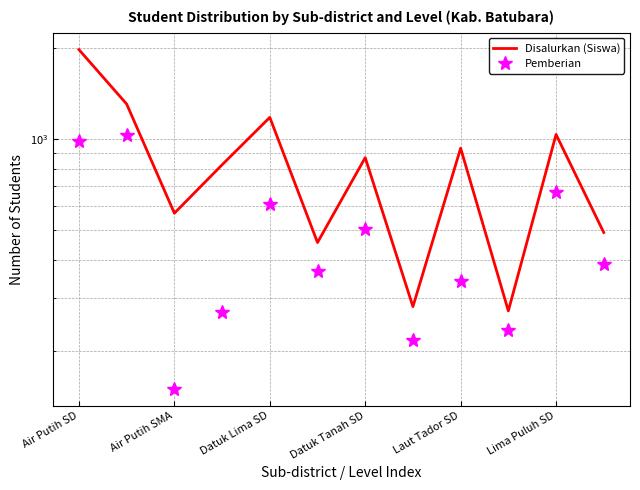

Rank the series at 11 from lowest to highest value.

Pemberian, Disalurkan (Siswa)